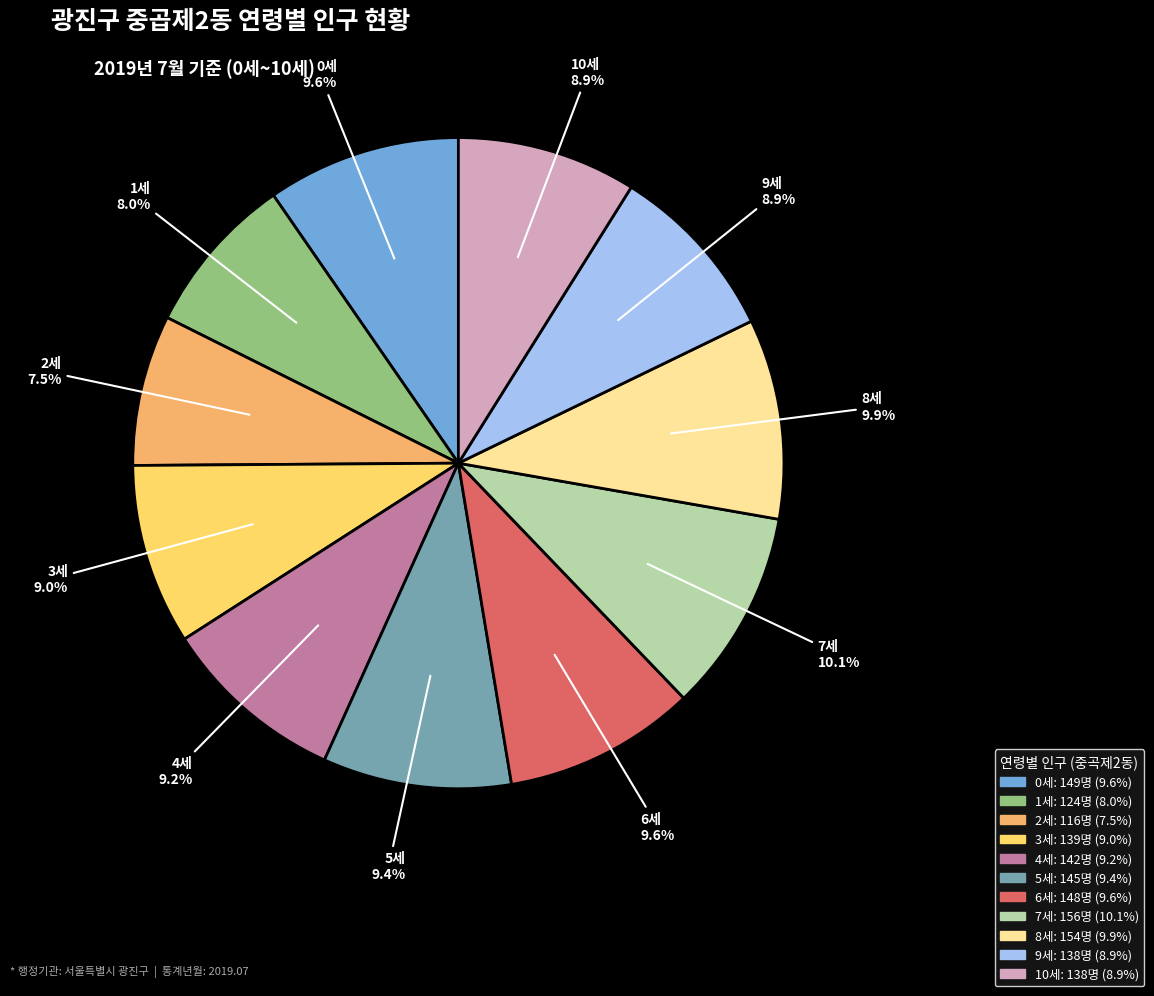

Which slice is the smallest?

2세